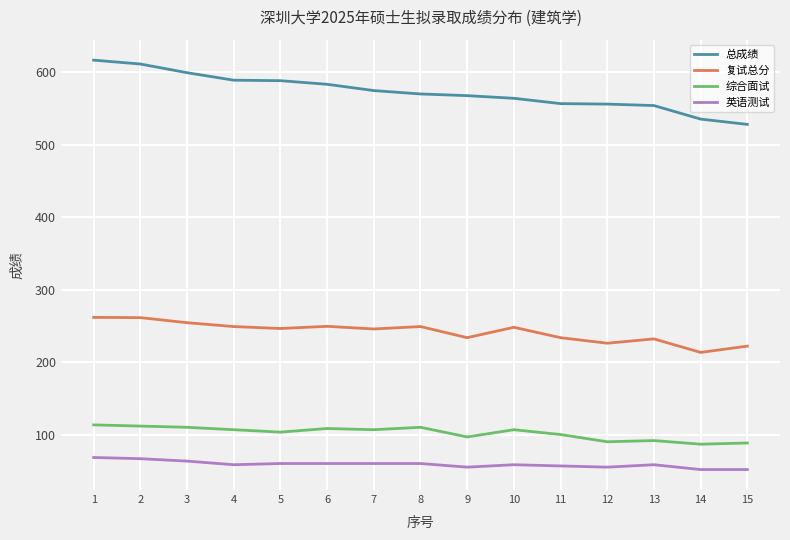

Between 2 and 9, which series saw the biggest shift?

总成绩